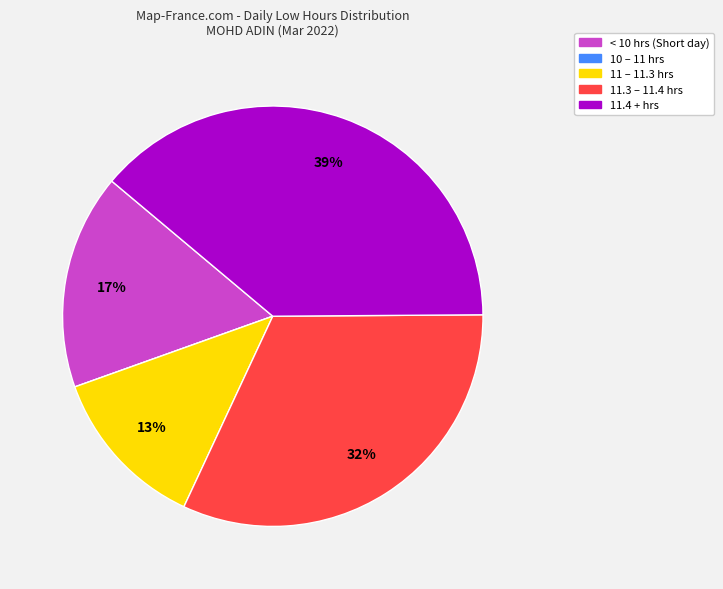

Is there a majority slice in this chart?

No